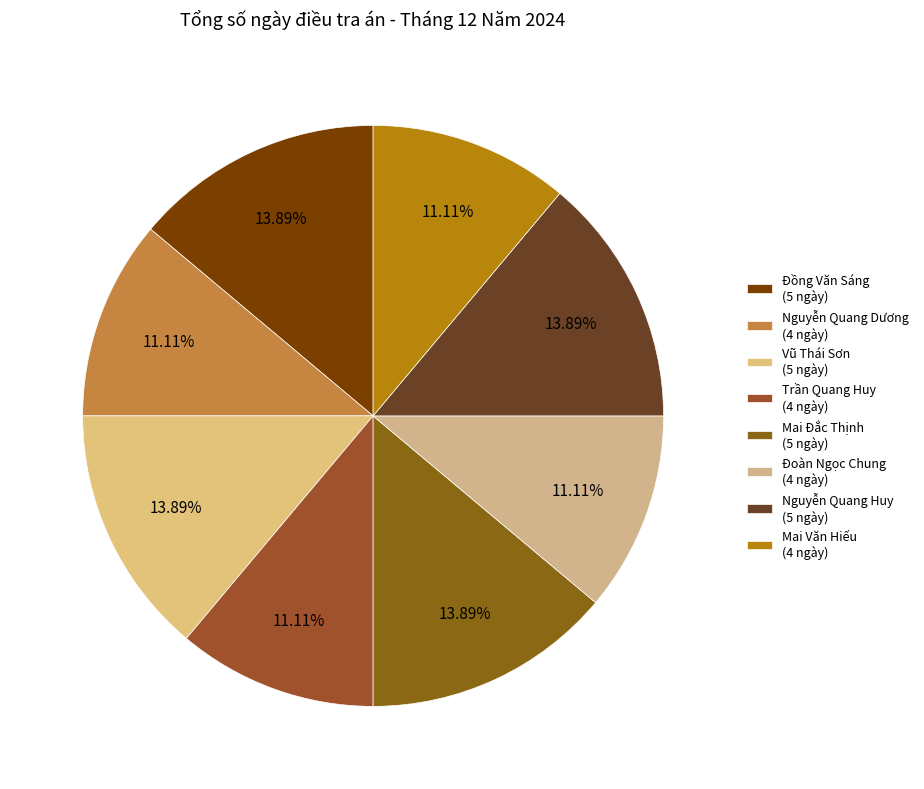

What is the smallest slice in the pie chart?

Nguyễn Quang Dương